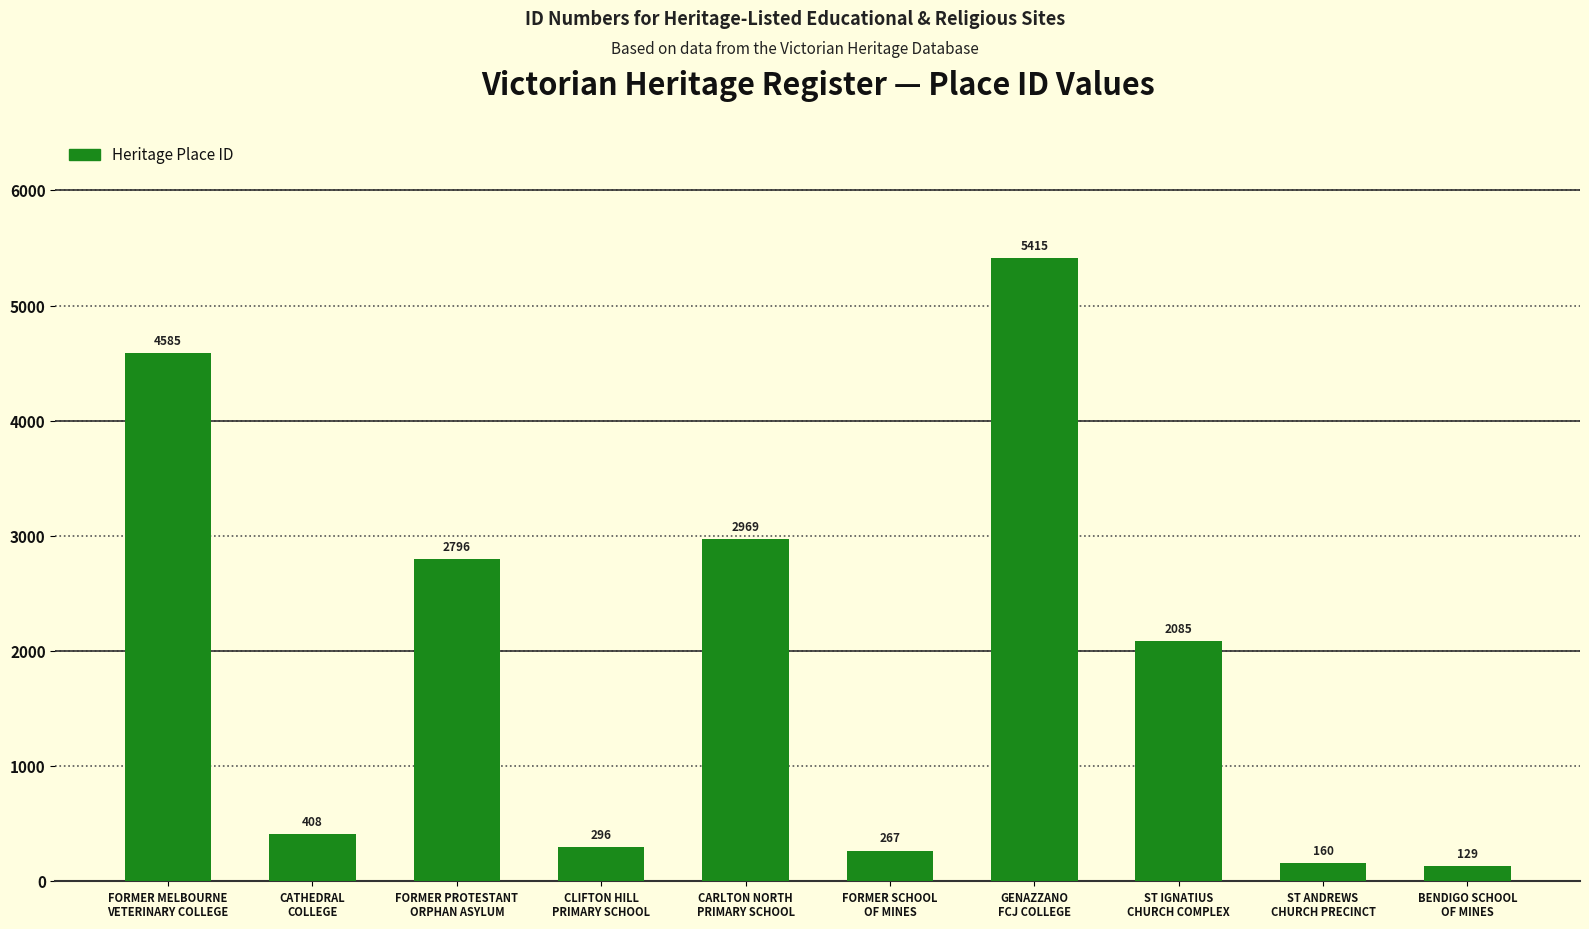

The value at ST ANDREWS
CHURCH PRECINCT is 160. True or false?

True